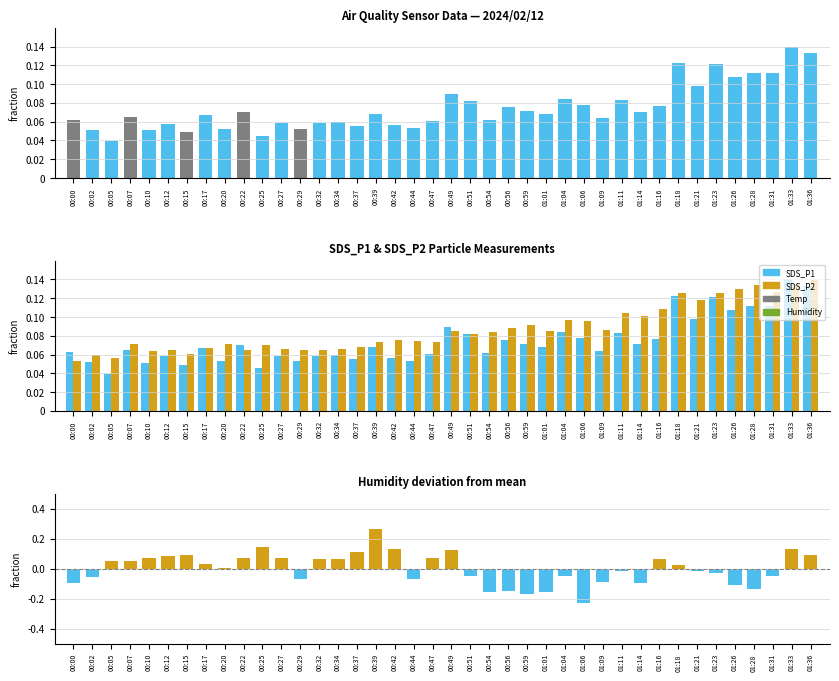

At which label does SDS_P1 reach its peak?

01:33